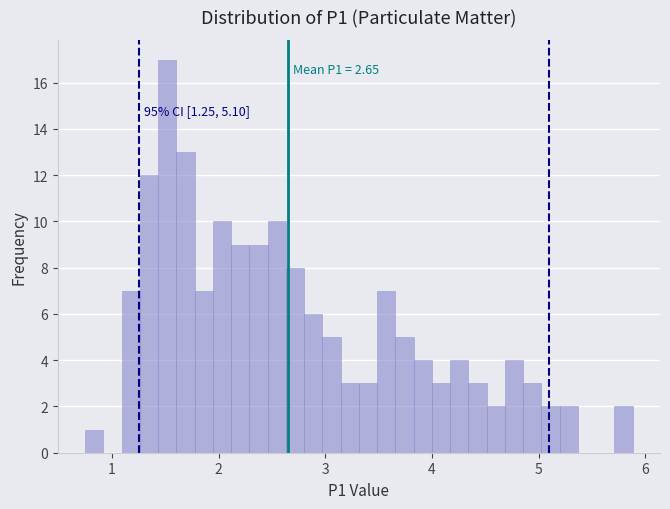

Read against the x-axis, roughly where is the centre of the tallest bar?

1.5